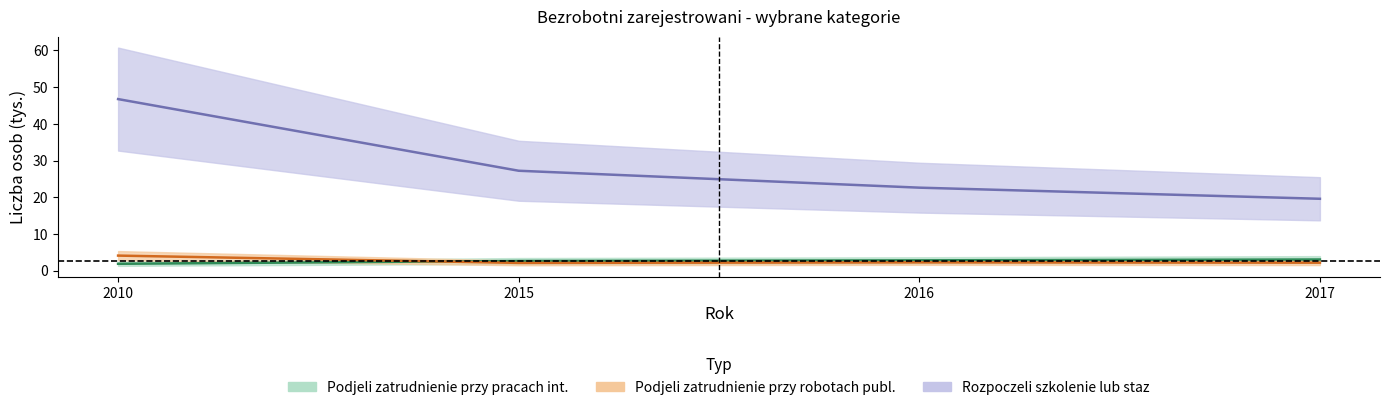

Is the value of Podjeli zatrudnienie przy pracach int. at 2010 greater than the value of Rozpoczeli szkolenie lub staz at 2017?

No